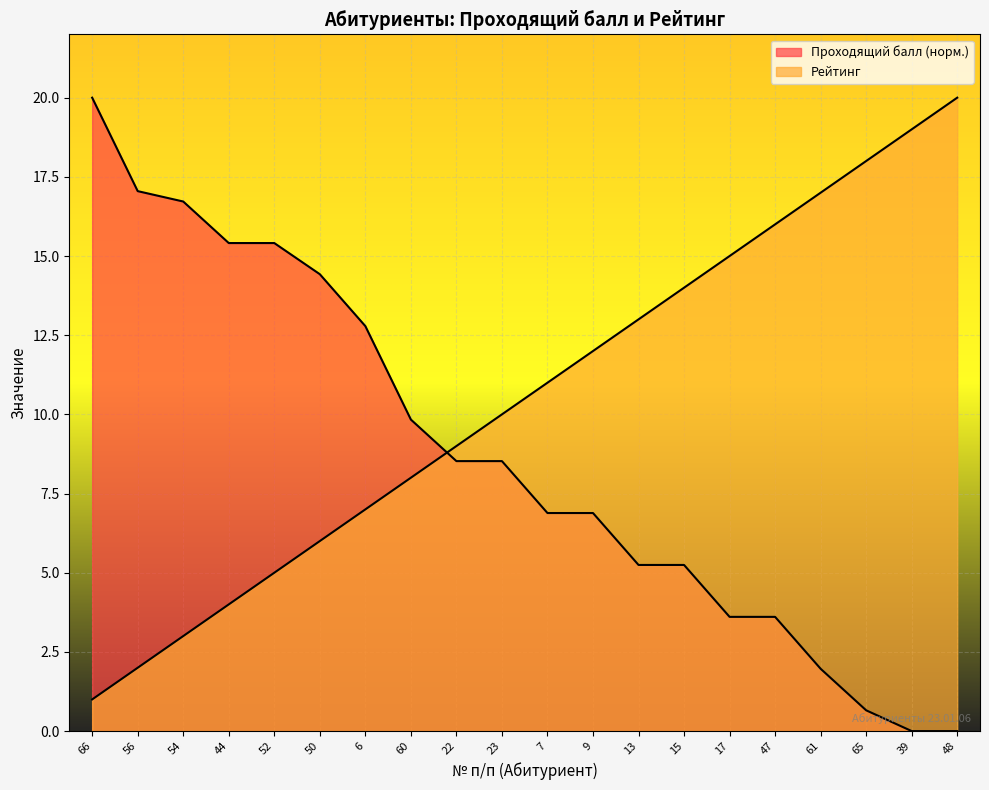

What is the difference between the highest and lowest values at 50?

8.4